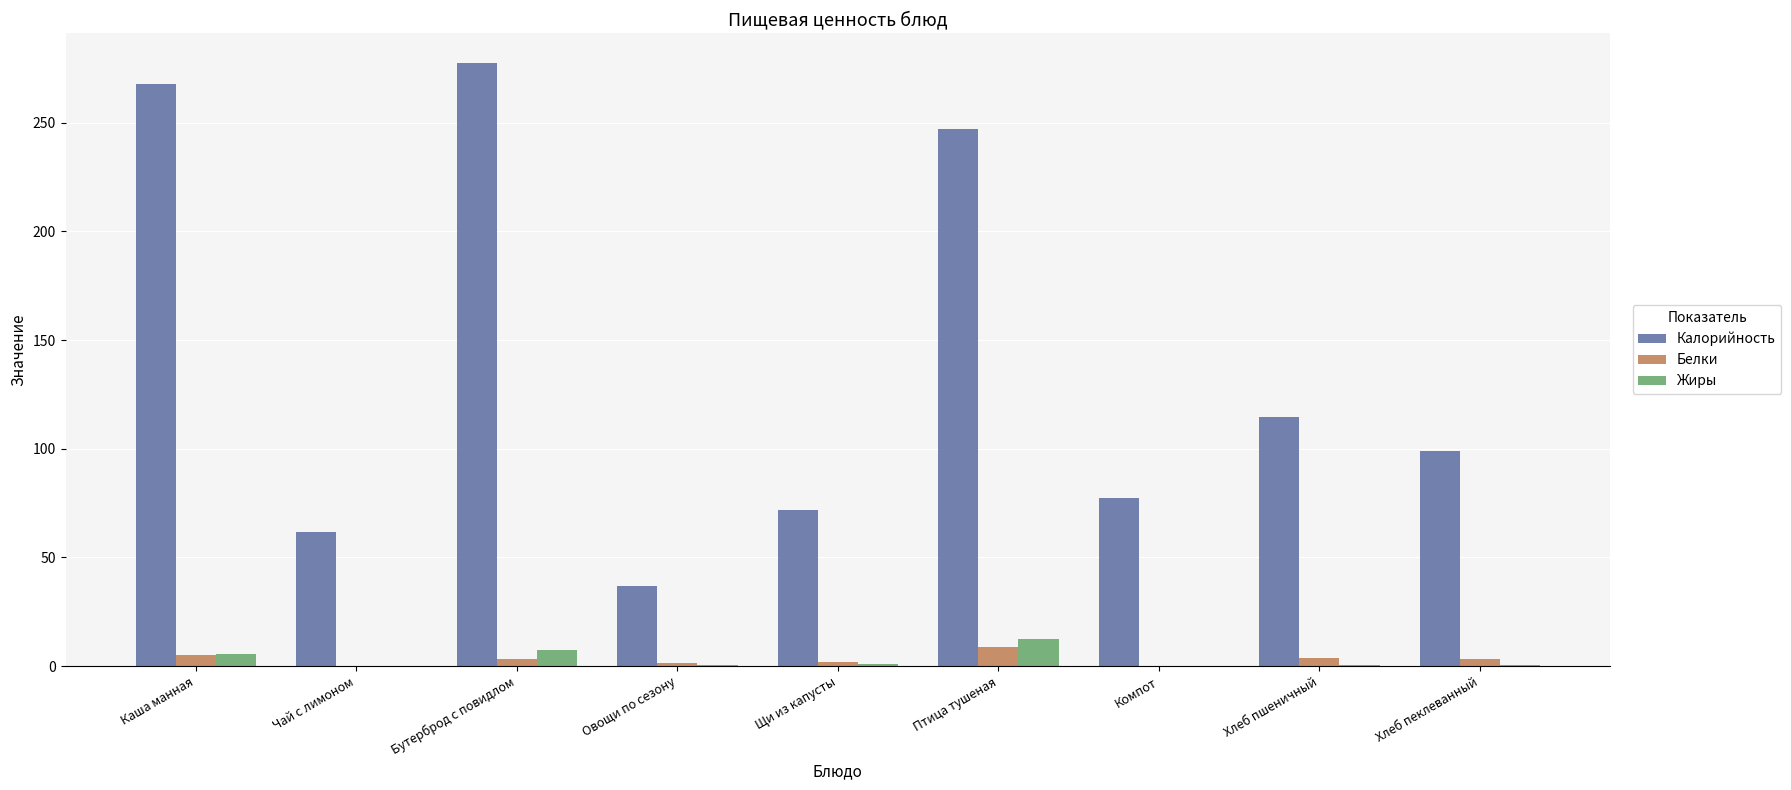

What is the maximum value shown in the chart?

277.3